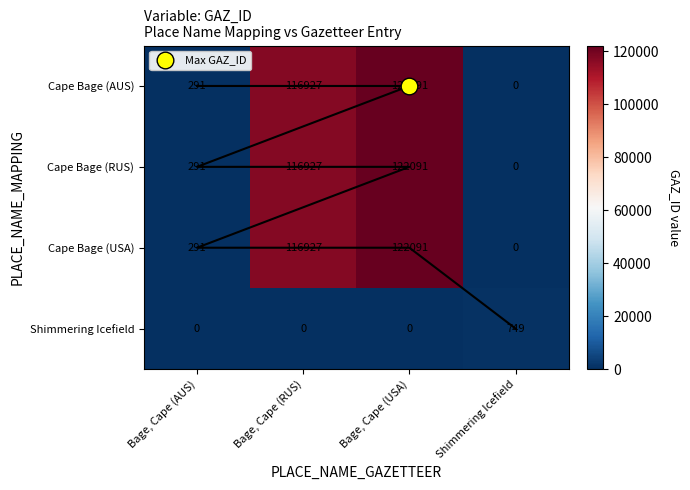

What is the difference between the highest and lowest values at Bage, Cape (AUS)?

291